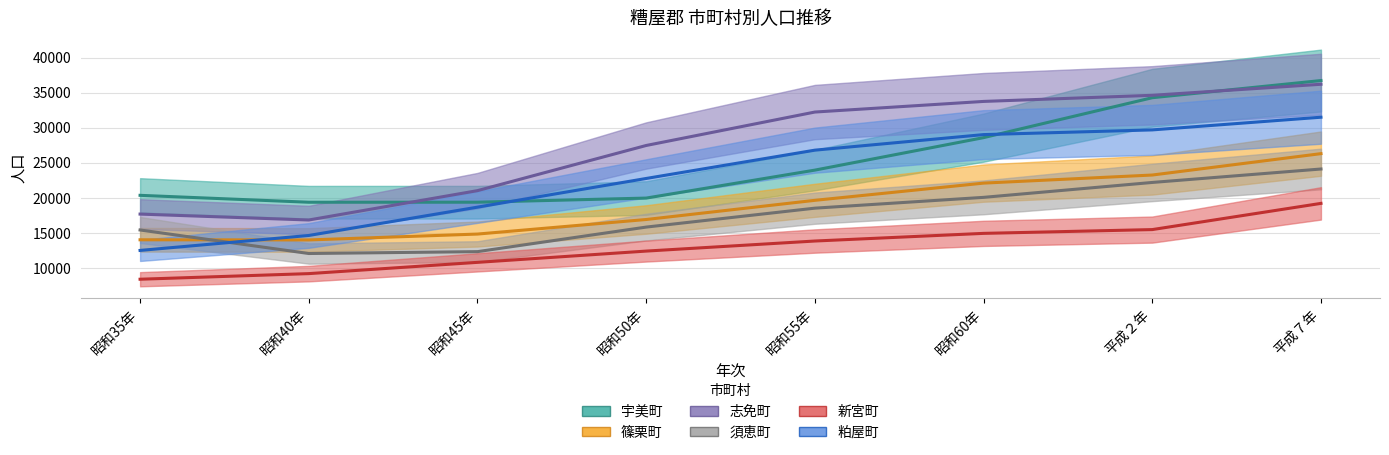

What is the sum of all 須恵町 values?

140686